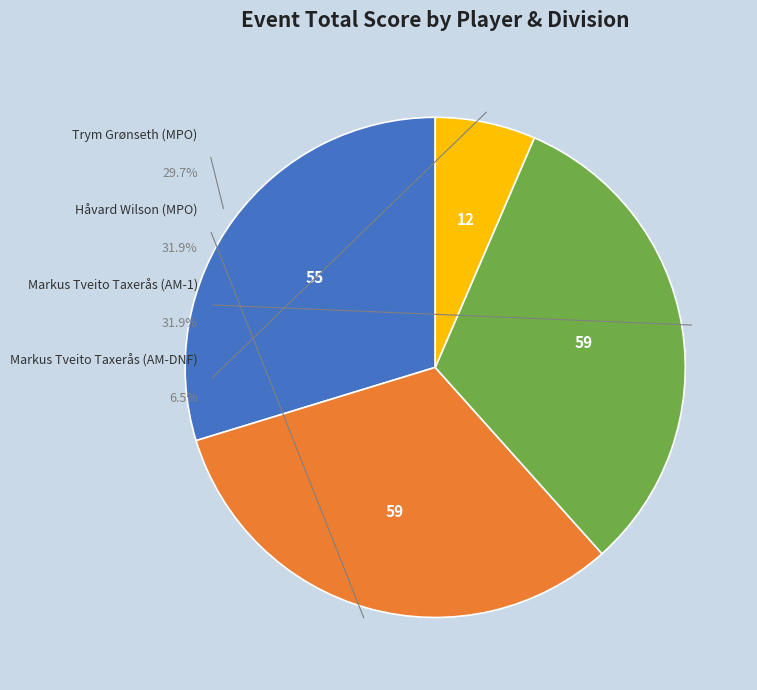

Count the number of slices in the pie.

4